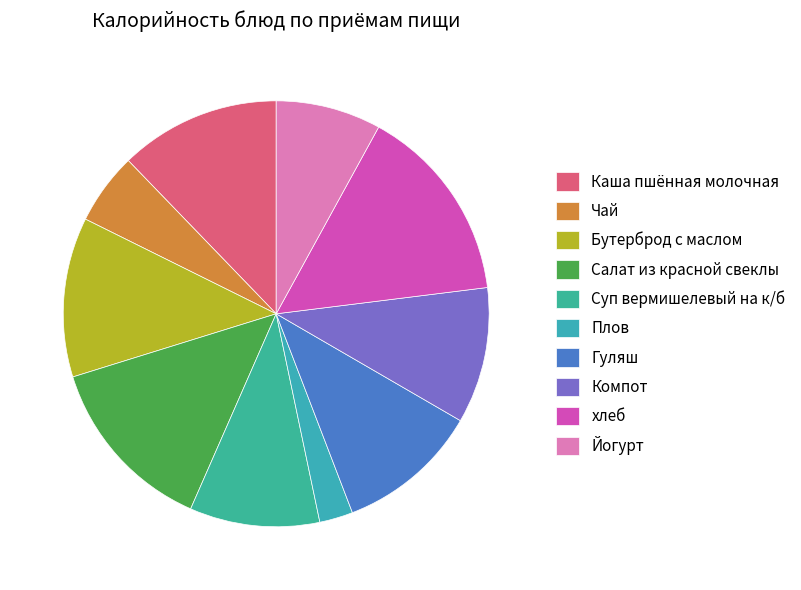

Approximately how many times larger is the value at Компот compared to Каша пшённая молочная?

0.8